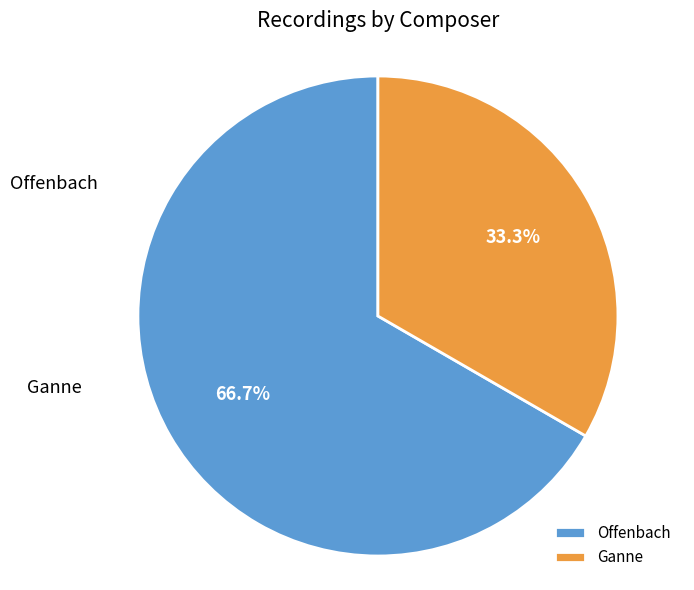

Which has a higher value, Ganne or Offenbach?

Offenbach